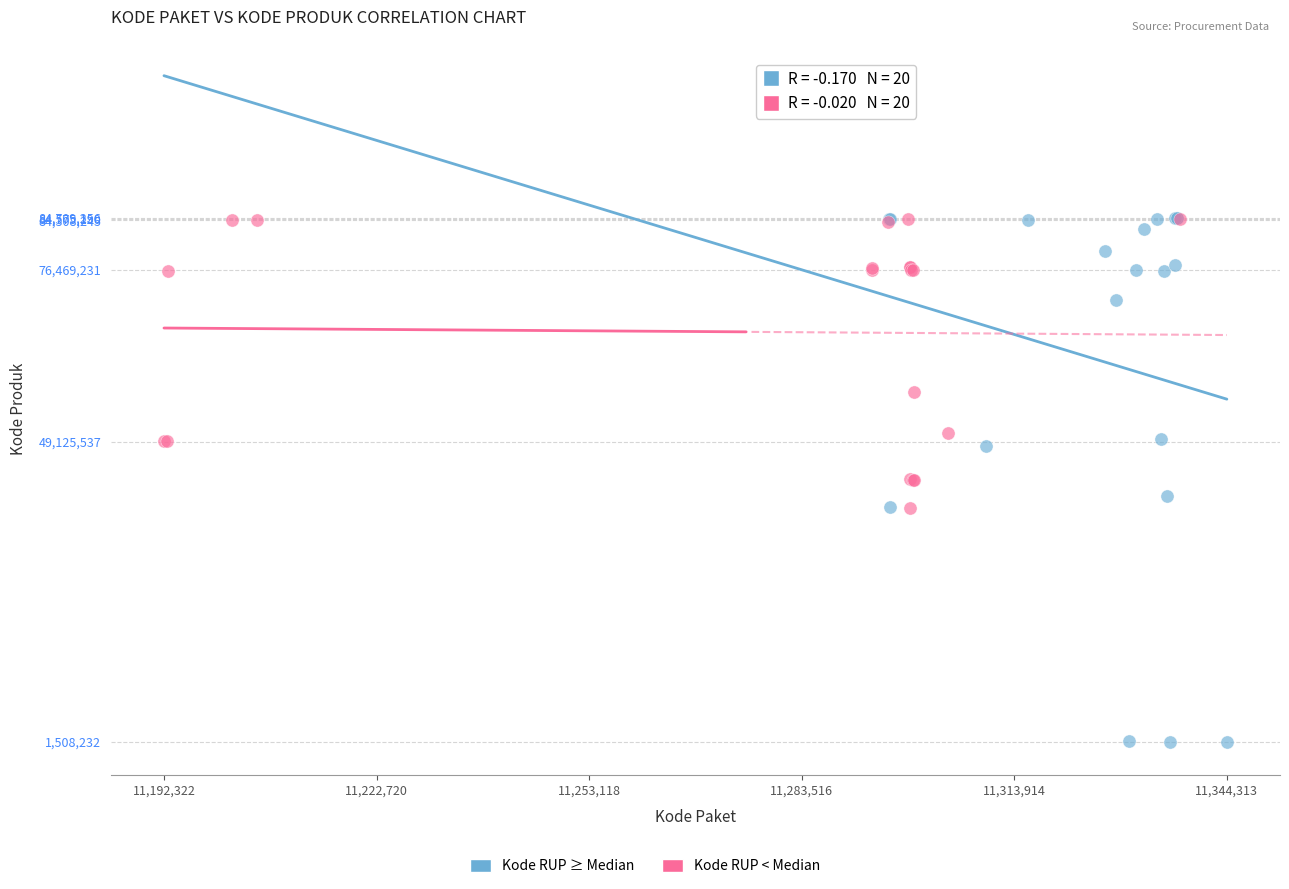

Which series has the largest Y range (max minus min)?

Kode RUP ≥ Median